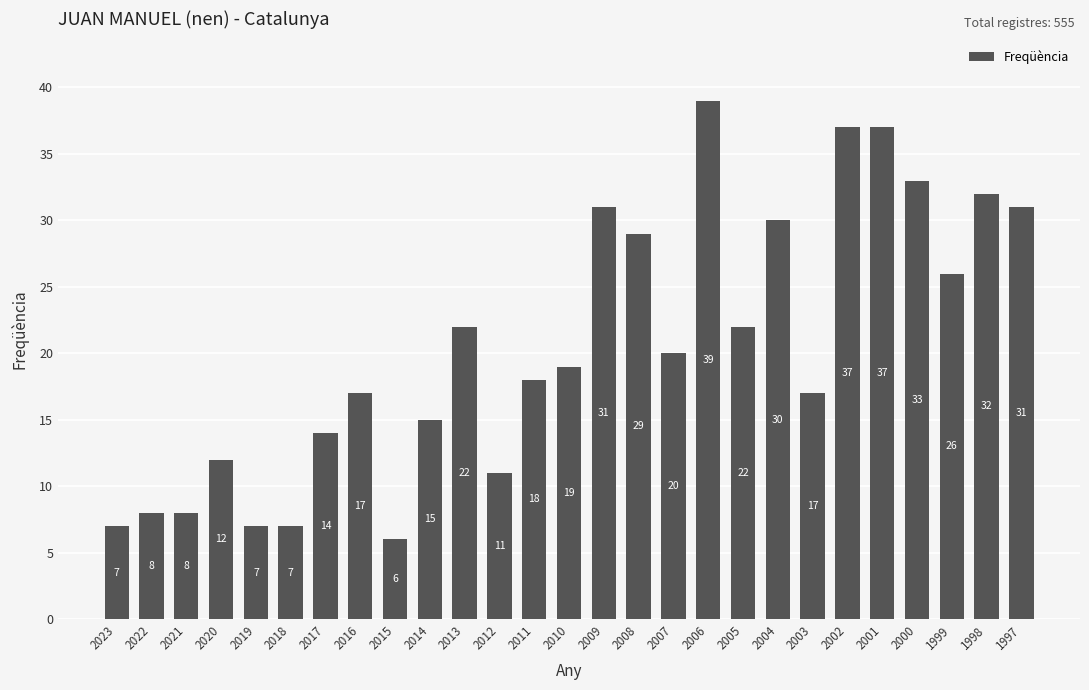

What is the maximum value shown in the chart?

39